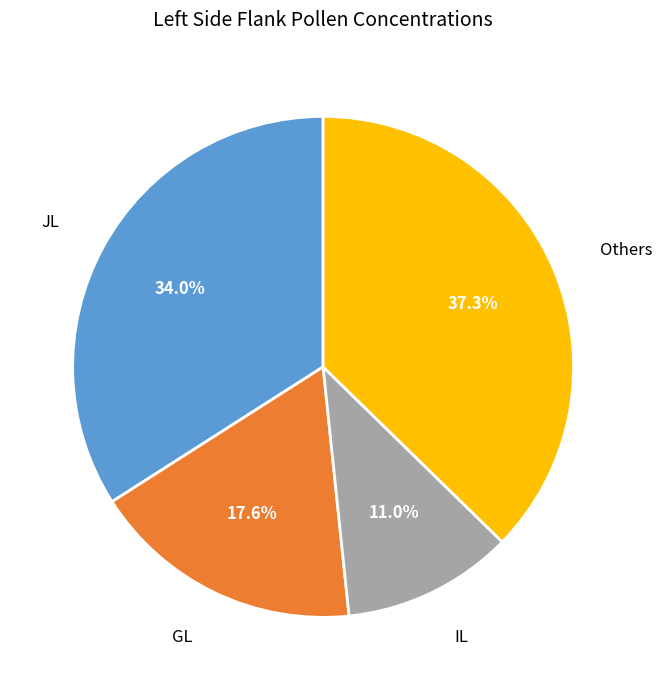

Does any single category account for the majority?

No